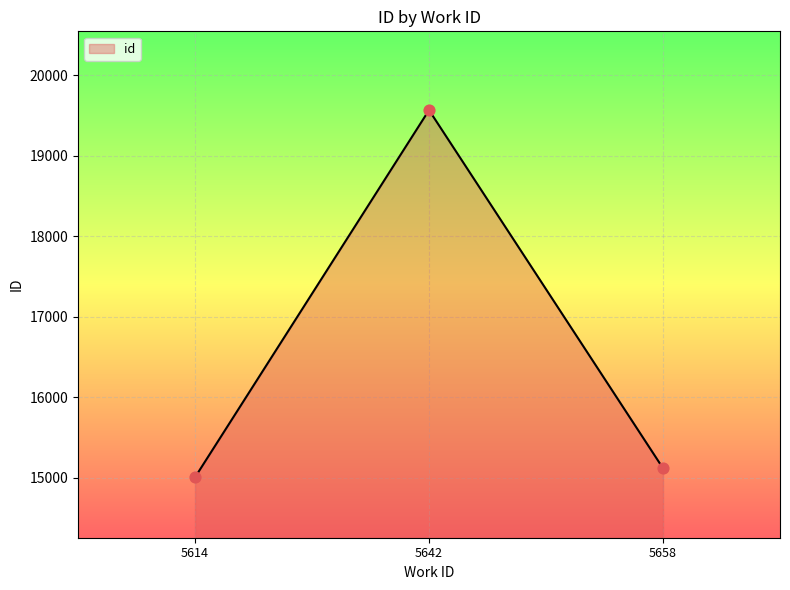

Which has a higher value, 5614 or 5642?

5642